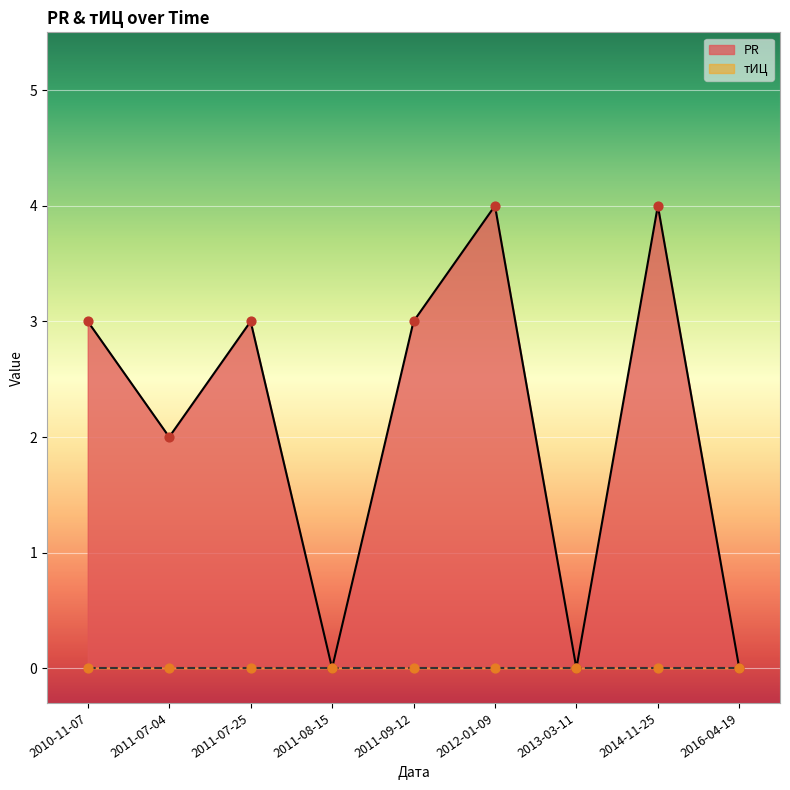

What is the change in value from 2011-08-15 to 2012-01-09?

+4